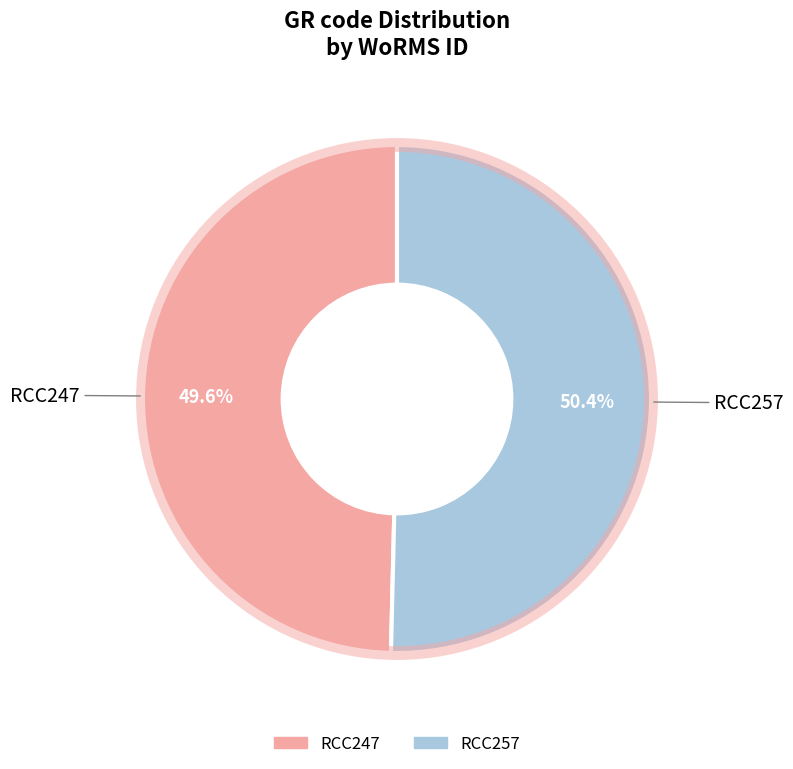

What is the ratio of the value at RCC247 to the value at RCC257?

1.0